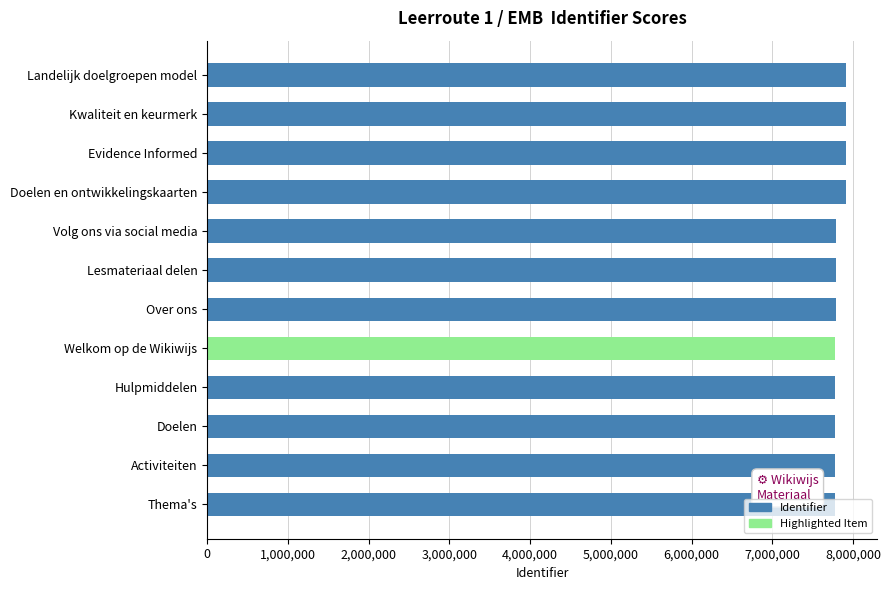

The value at Activiteiten is 12701048. True or false?

False